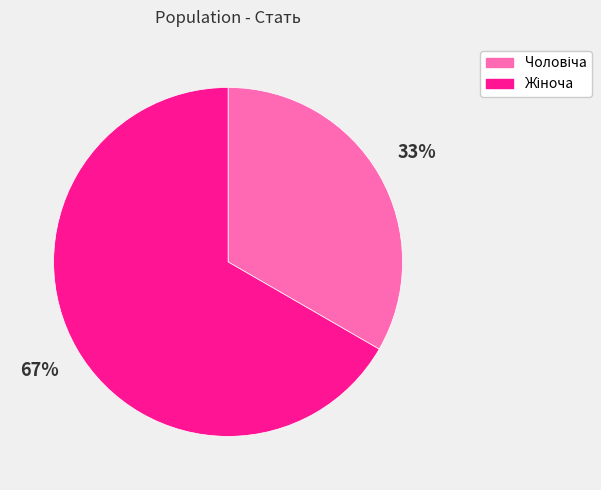

To the nearest percent, what is the average slice percentage?

50%